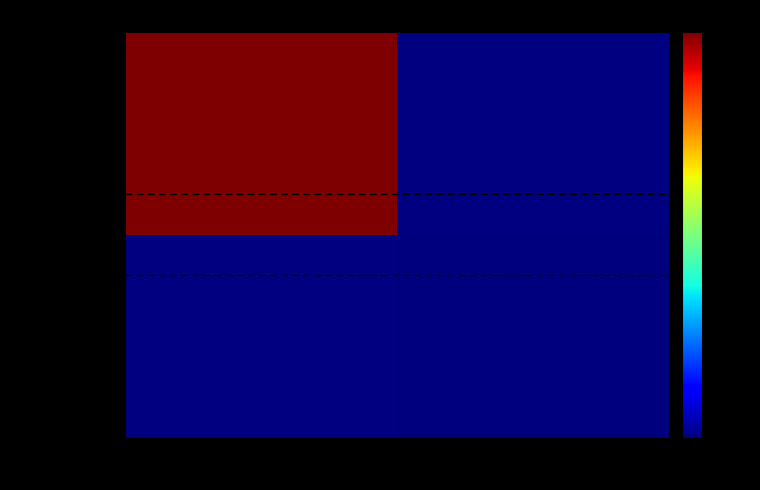

Which has a higher value, 1 or -1?

-1